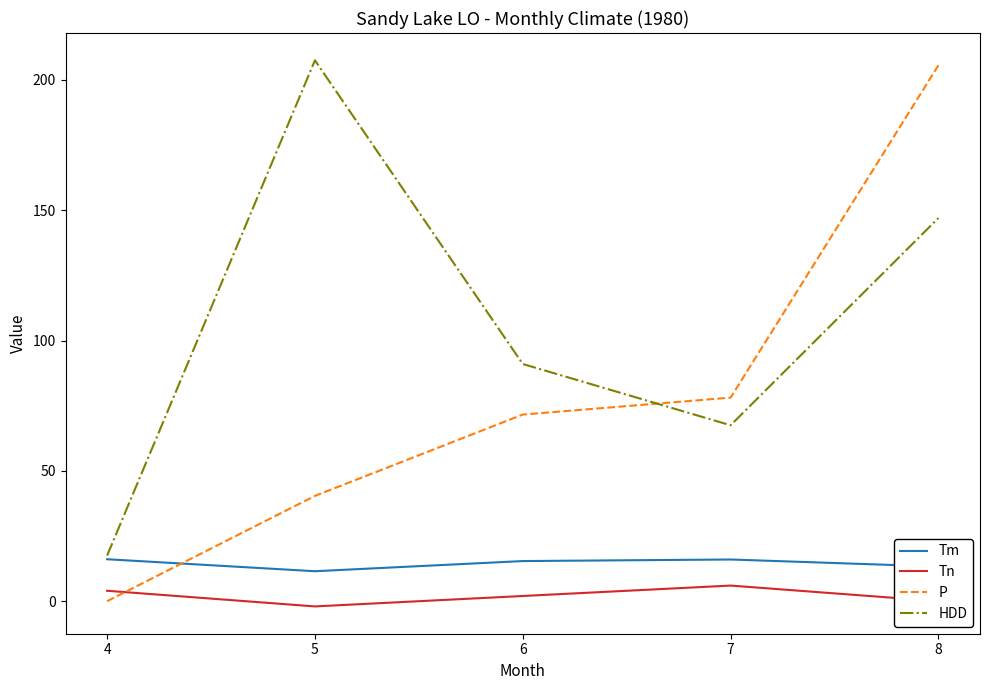

How many lines are shown in the chart?

4